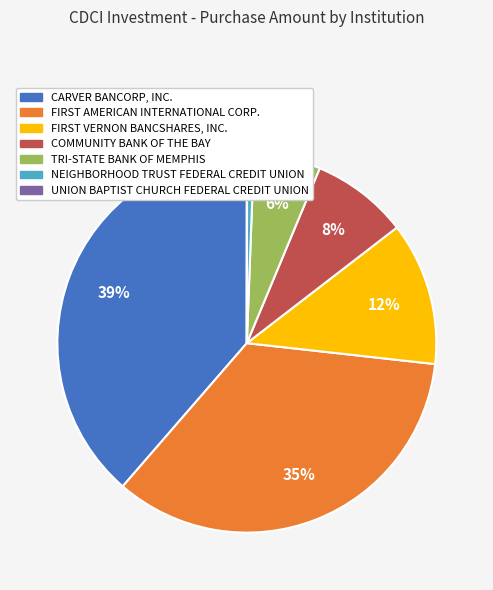

To the nearest percent, what is the average slice percentage?

14%